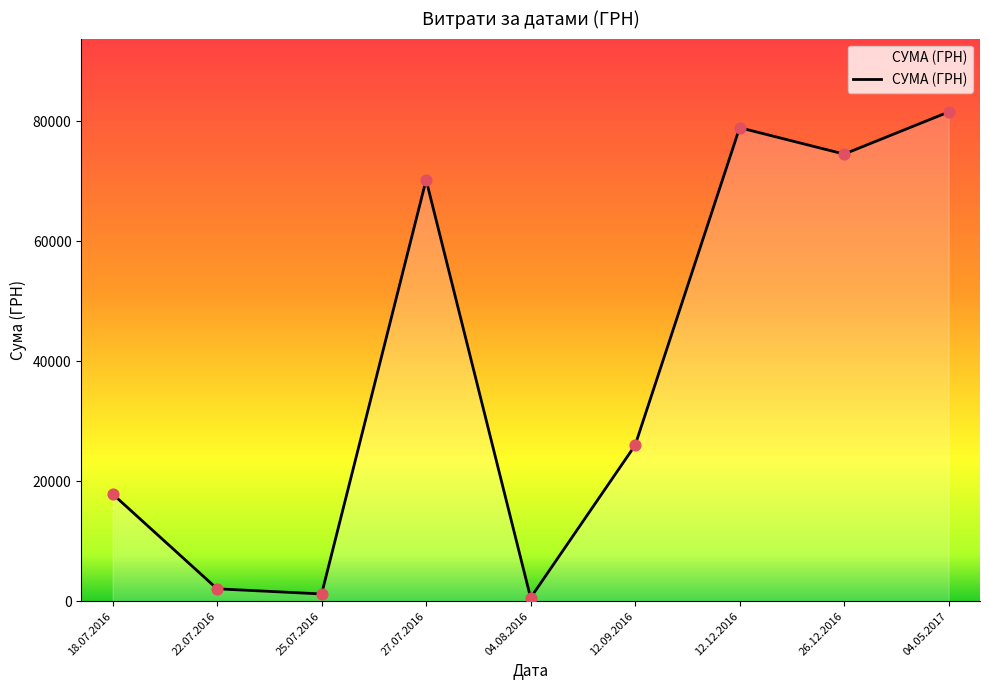

What is the change in value from 18.07.2016 to 12.09.2016?

+8129.0